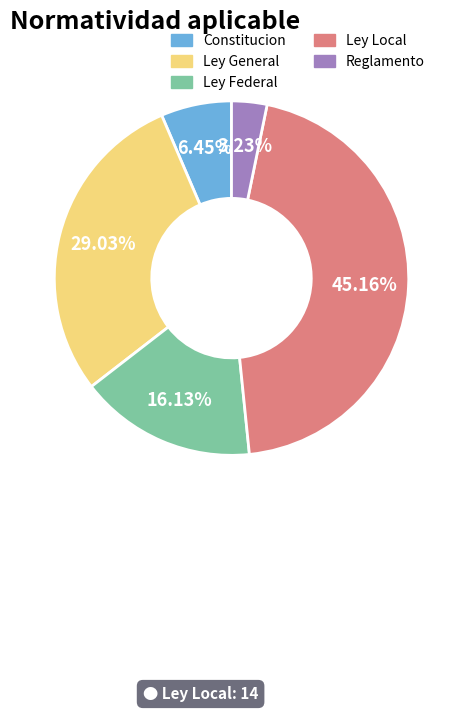

What percentage is the Reglamento slice, to the nearest percent?

3%